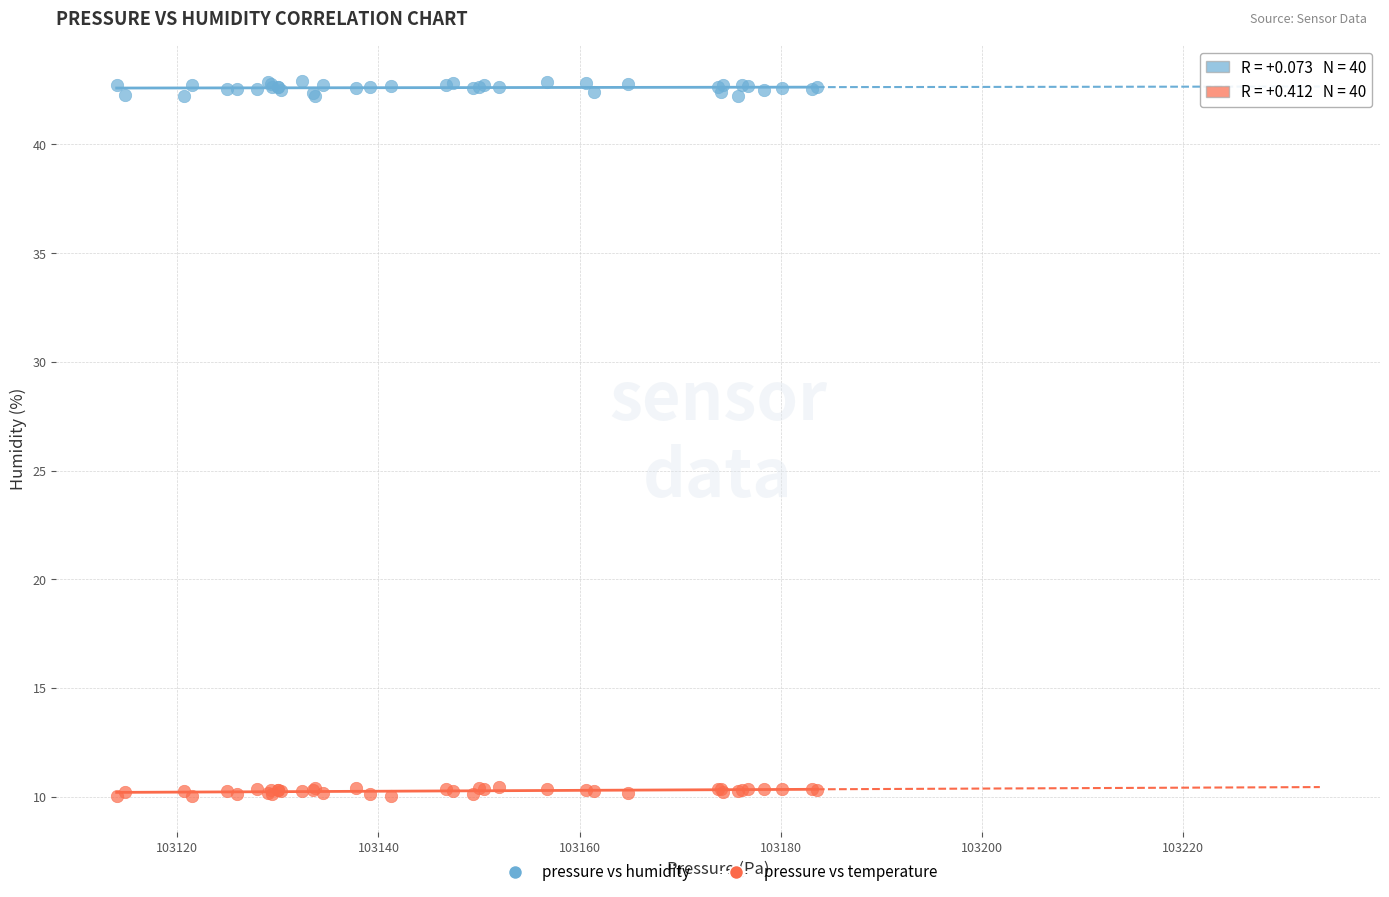

Which series has the largest Y range (max minus min)?

pressure vs humidity